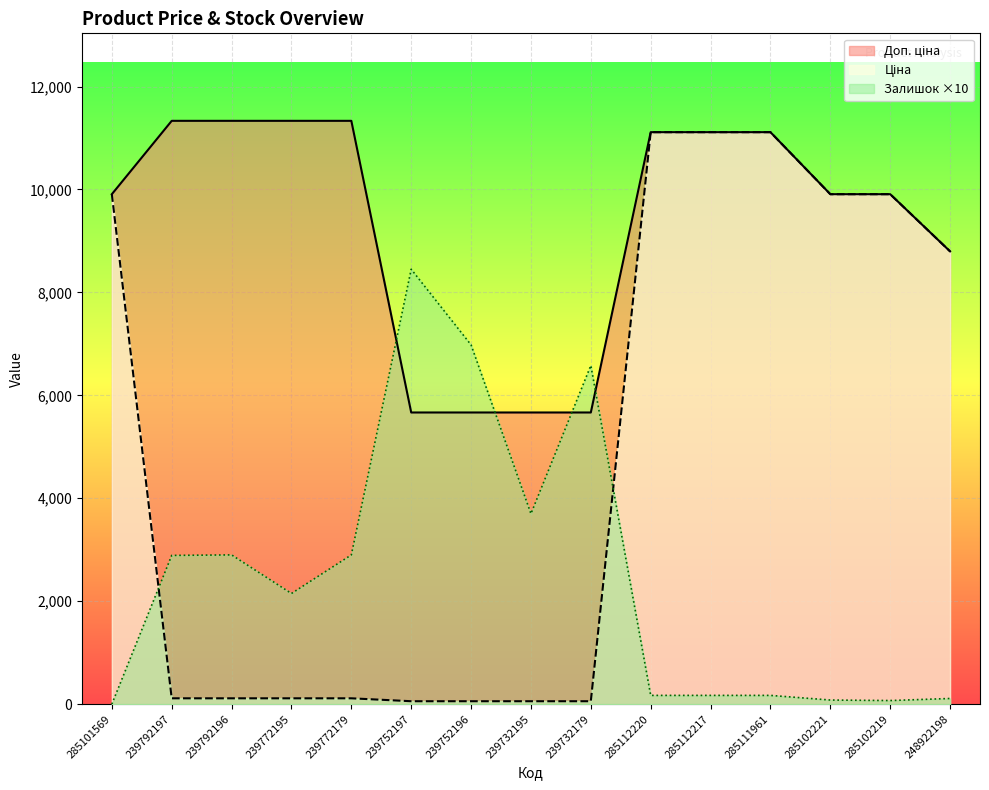

Between 239772179 and 239752196, which is larger?

239772179